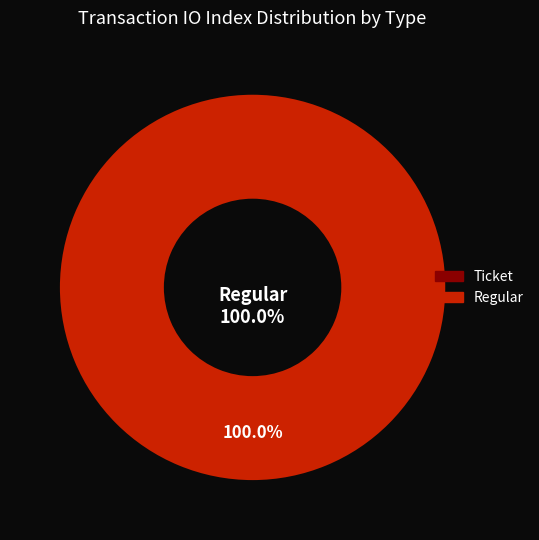

The Regular slice represents 100% of the pie. True or false?

True